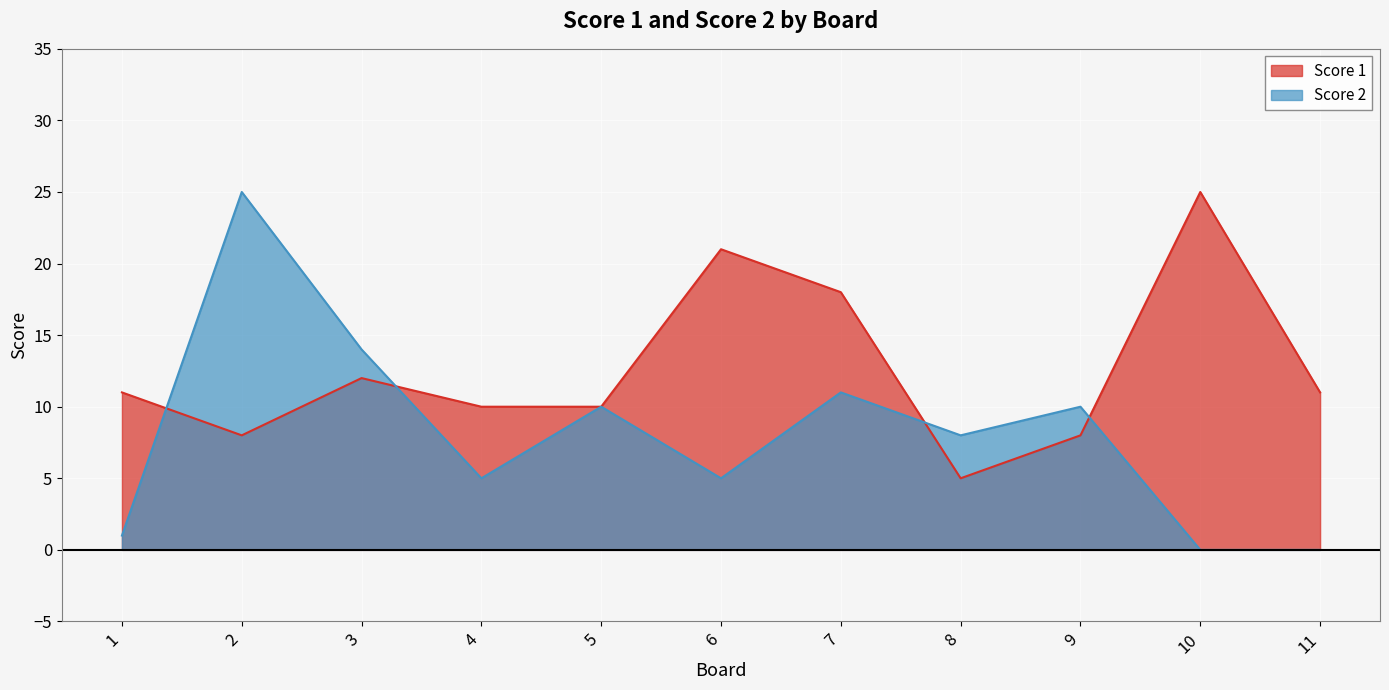

What is the difference between the maximum and second lowest values in the Score 2 series?

25